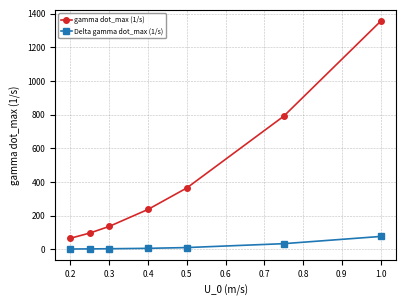

True or false: gamma dot_max (1/s) and Delta gamma dot_max (1/s) cross at least once.

False